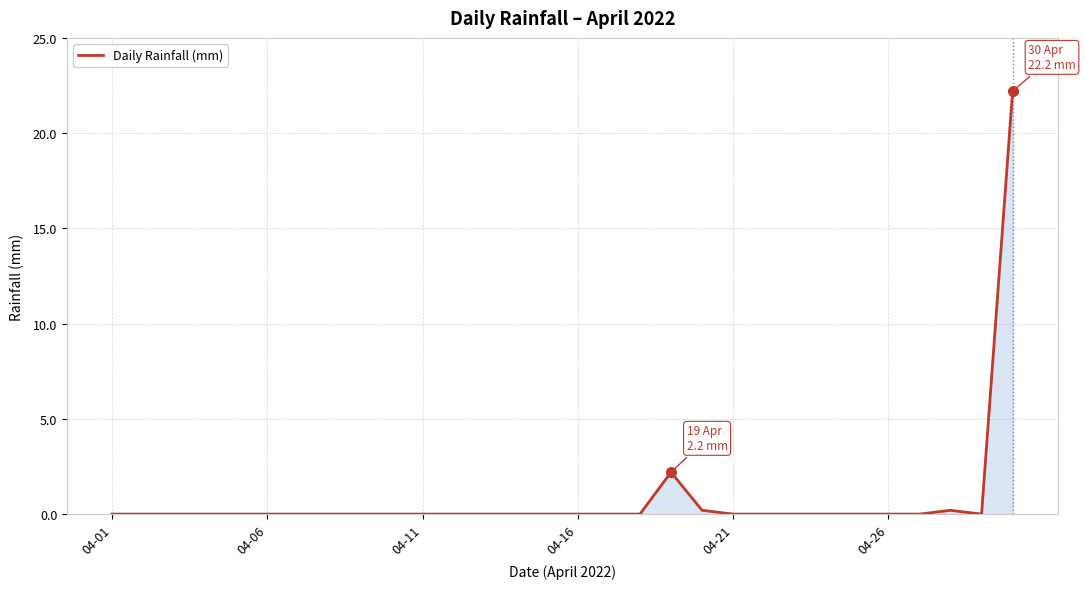

What is the maximum value shown in the chart?

22.2